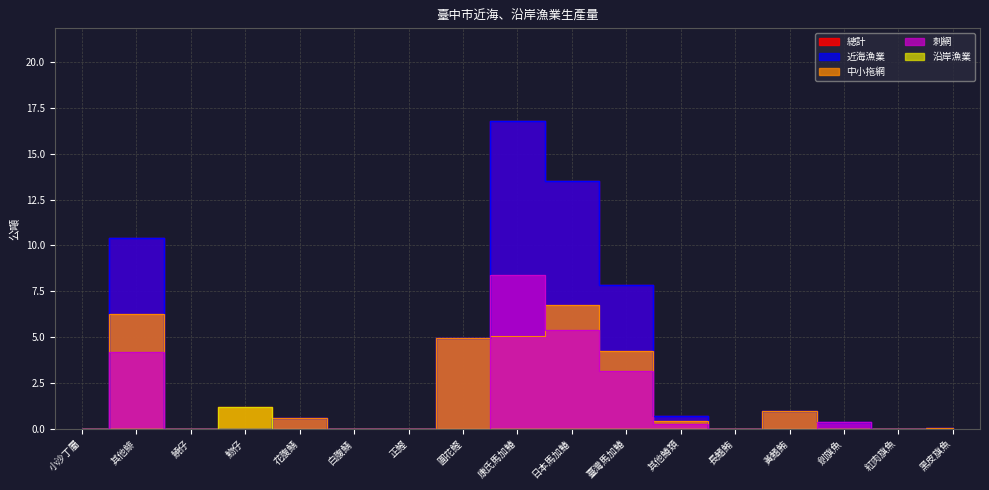

Is the value of 刺網 at 鱙仔 greater than the value of 中小拖網 at 康氏馬加鰆?

No